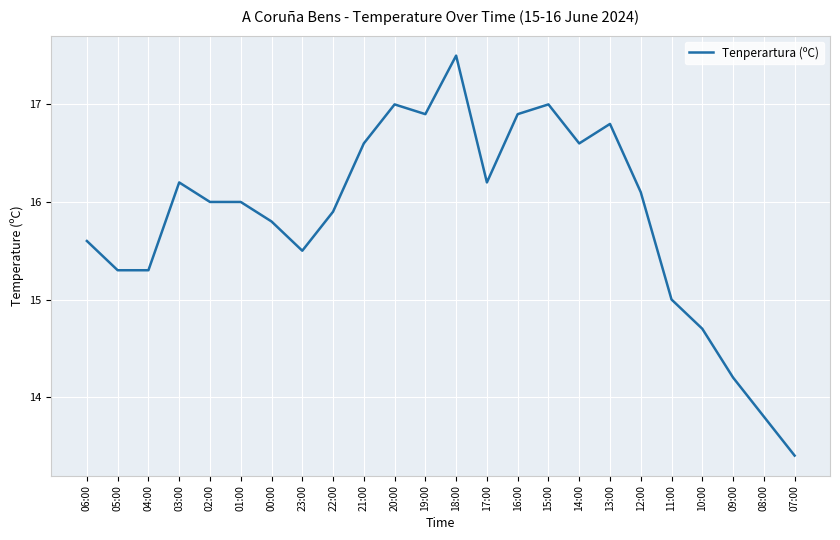

What position from the right is 08:00?

2